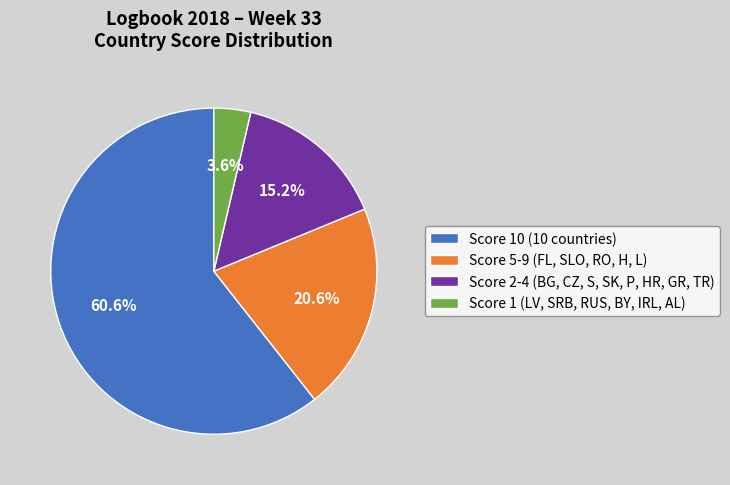

What is the ratio of the value at Score 2-4 (BG, CZ, S, SK, P, HR, GR, TR) to the value at Score 5-9 (FL, SLO, RO, H, L)?

0.7